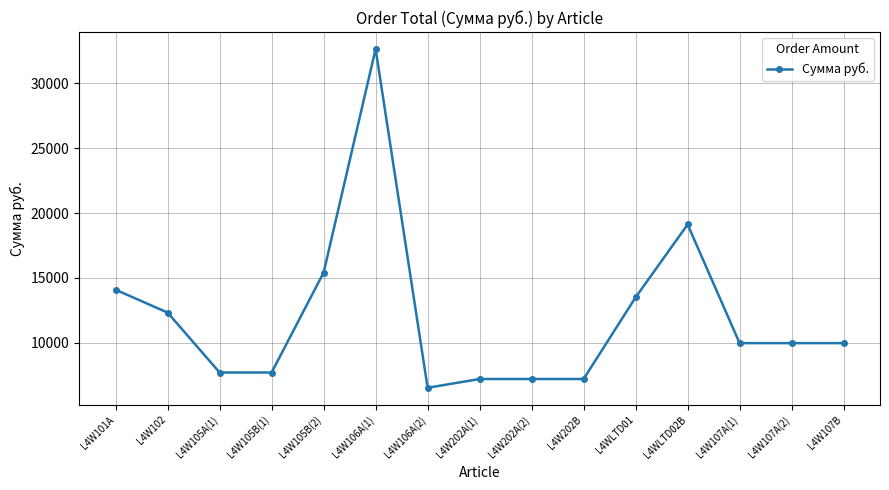

The chart shows a value of 7706.7 at L4W105B(1). True or false?

True